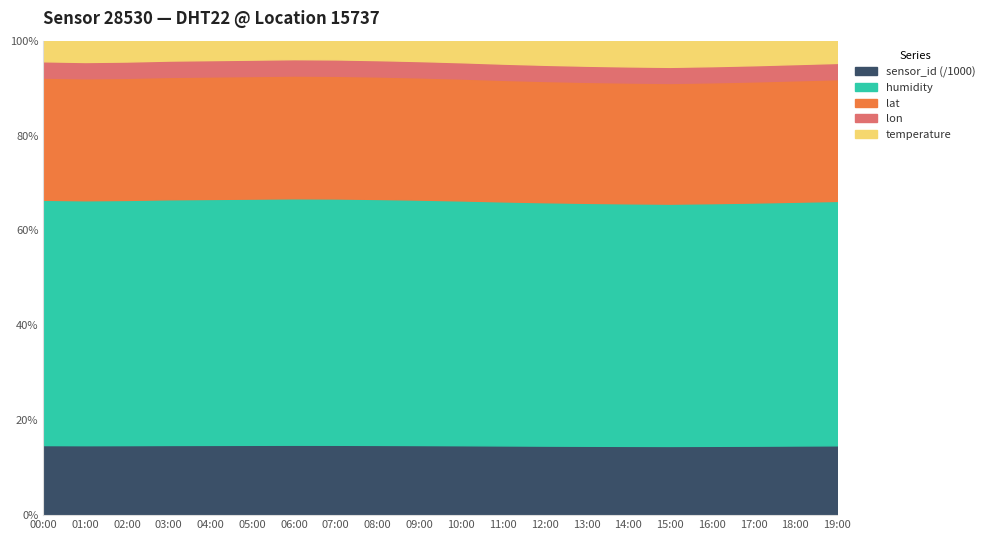

True or false: temperature has more than 2 points higher than both neighbors.

False